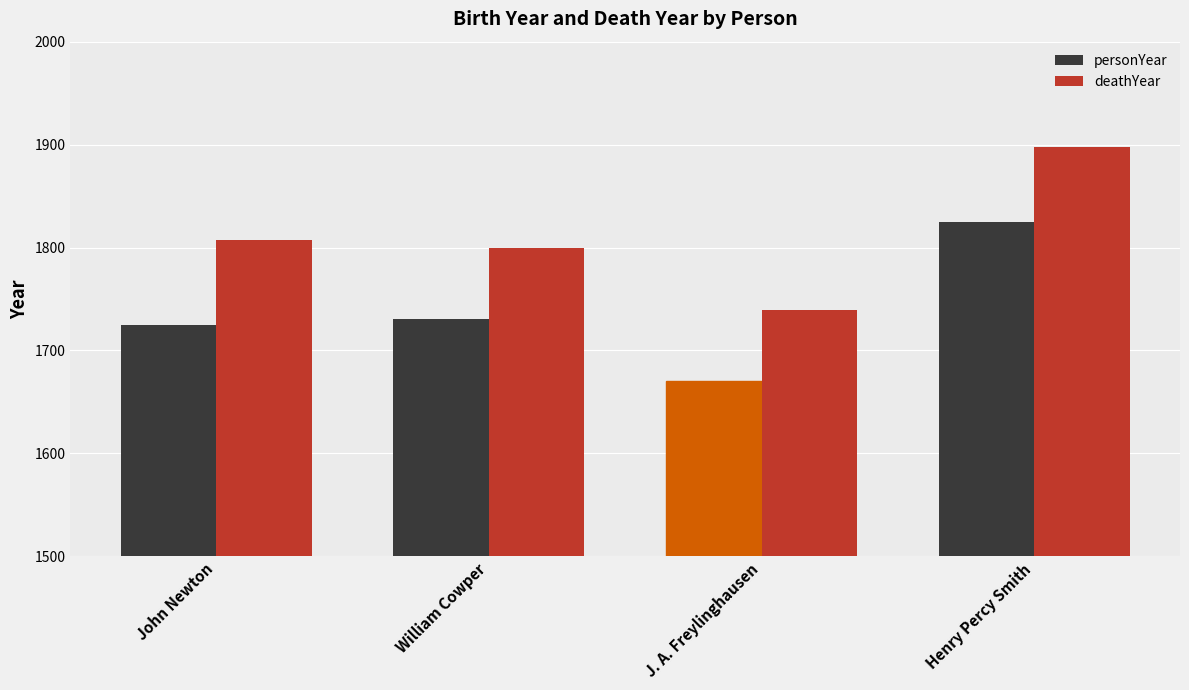

What are all the series names shown in the legend?

personYear, deathYear